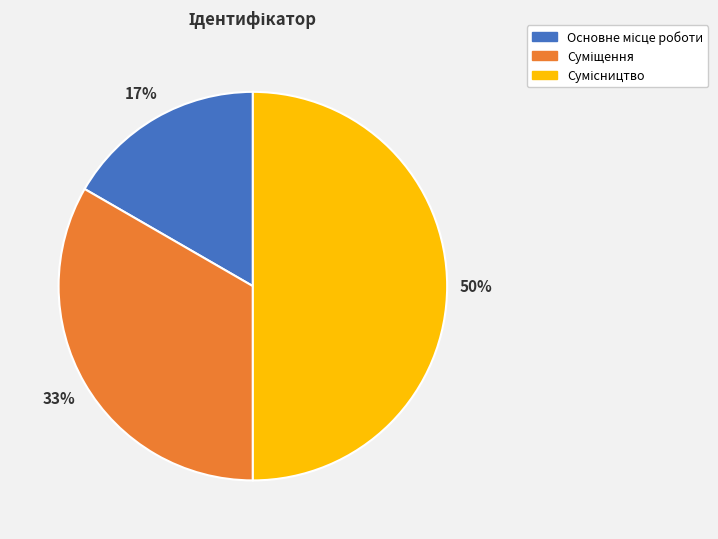

To the nearest percent, what is the average slice percentage?

33%